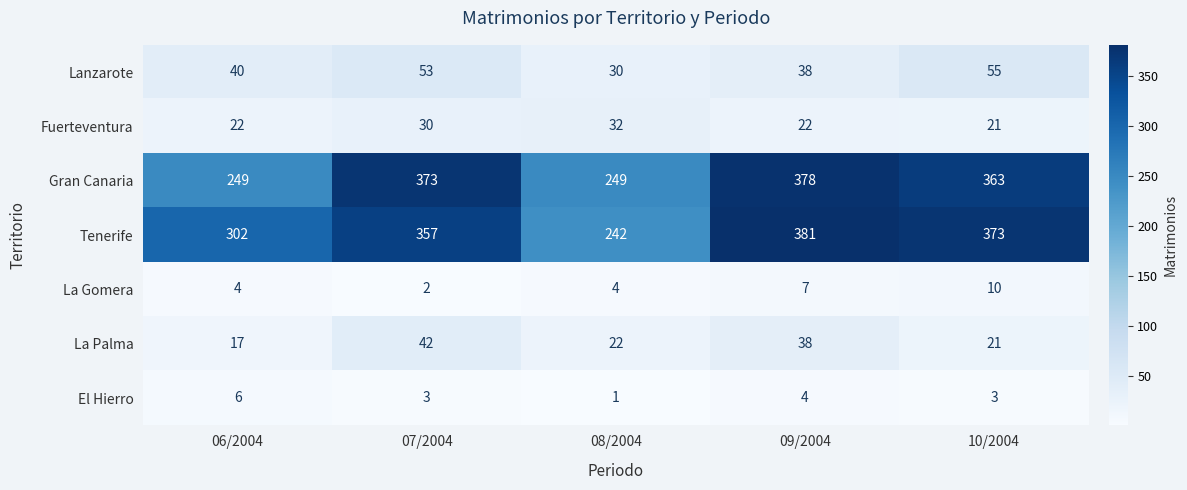

Which series changed the most between 06/2004 and 08/2004?

Tenerife